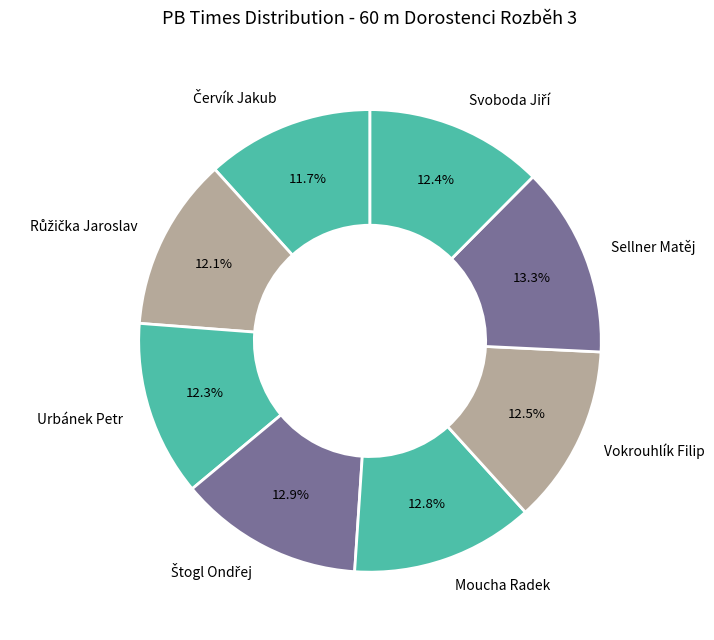

Does Urbánek Petr account for over 50% of the chart?

No